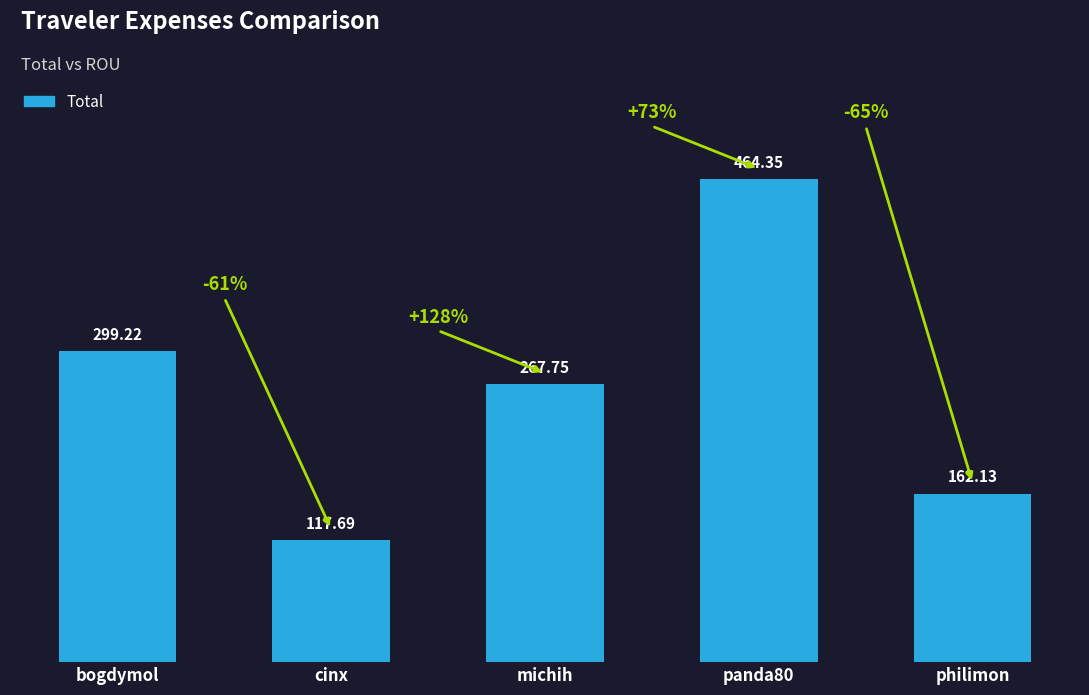

Which label corresponds to the smallest value in the chart?

cinx